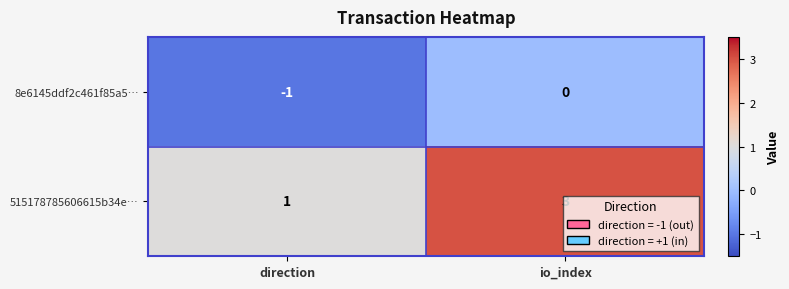

What is the sum of all 515178785606615b34e… values?

4